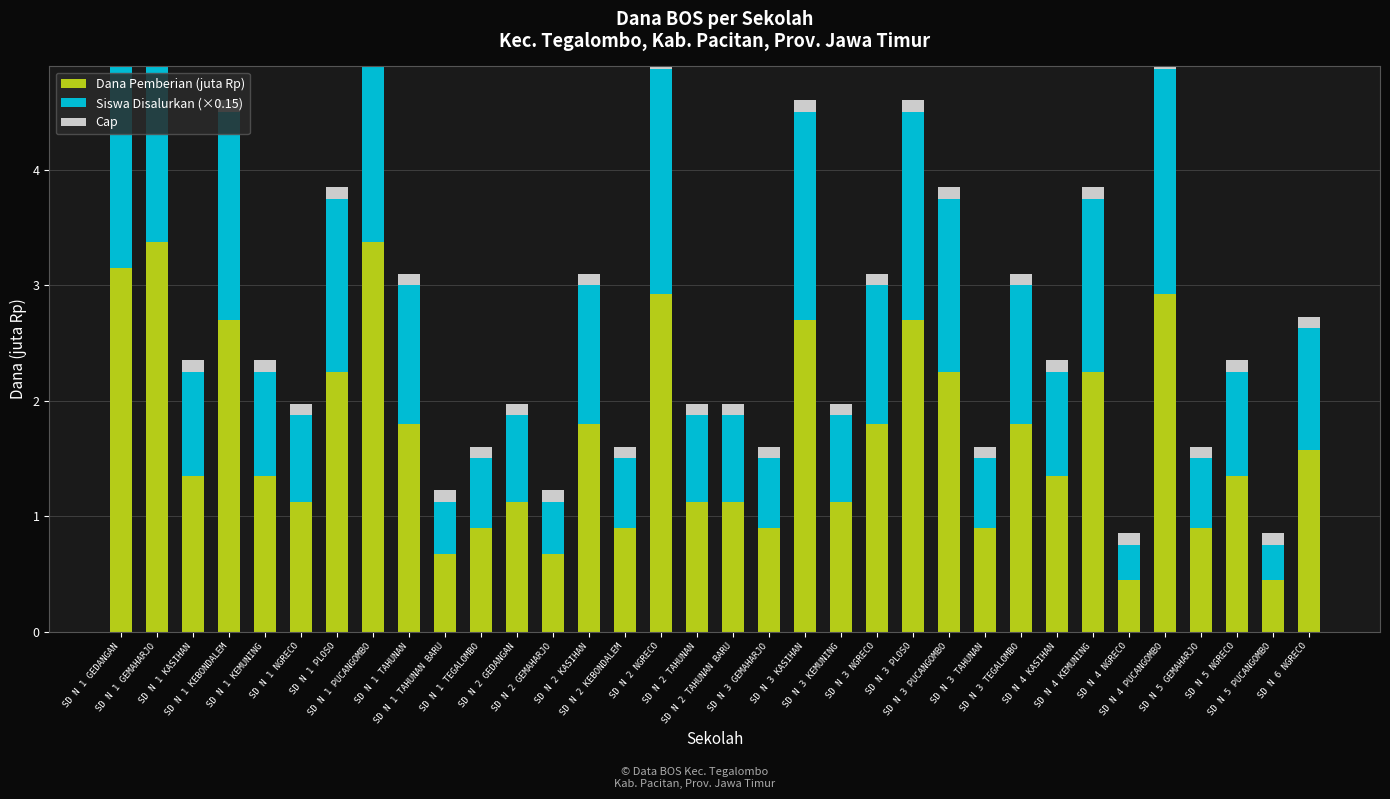

Where is Cap nearest to the value 0?

SD N 1 GEDANGAN